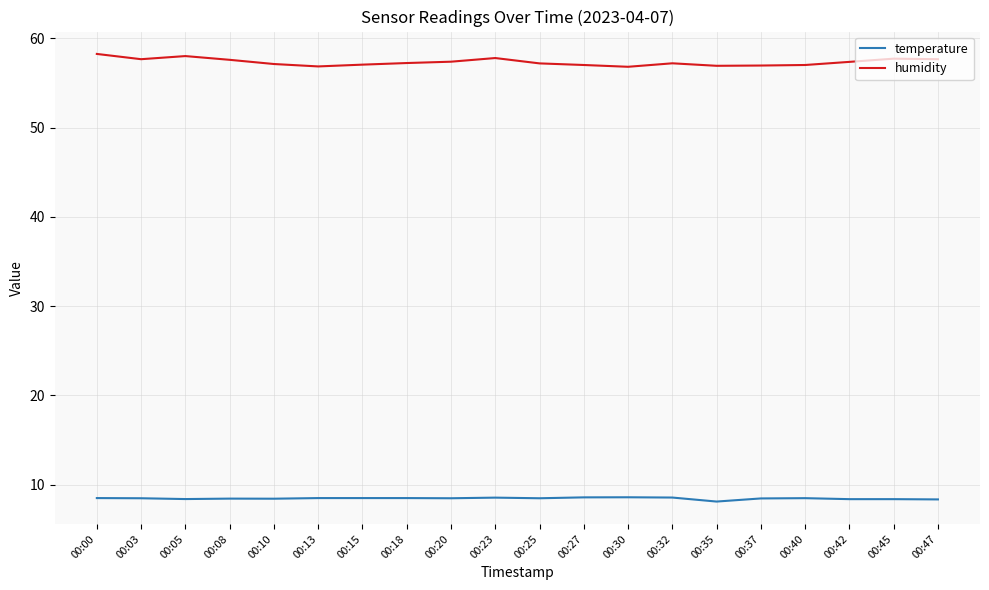

Rank the series by their maximum value, from highest to lowest.

humidity, temperature